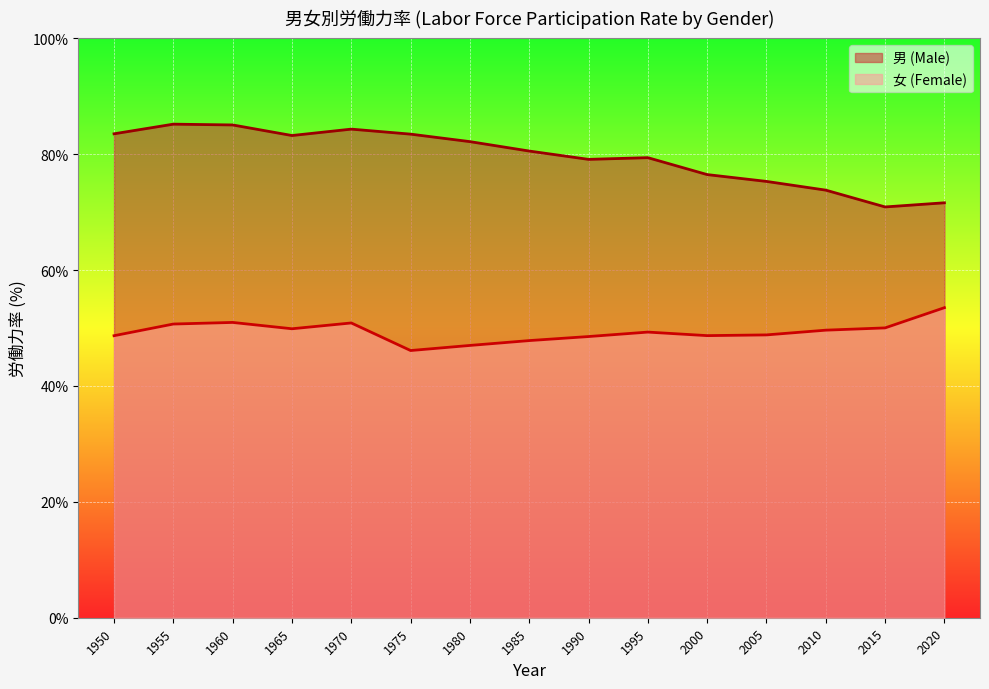

How many lines are shown in the chart?

2